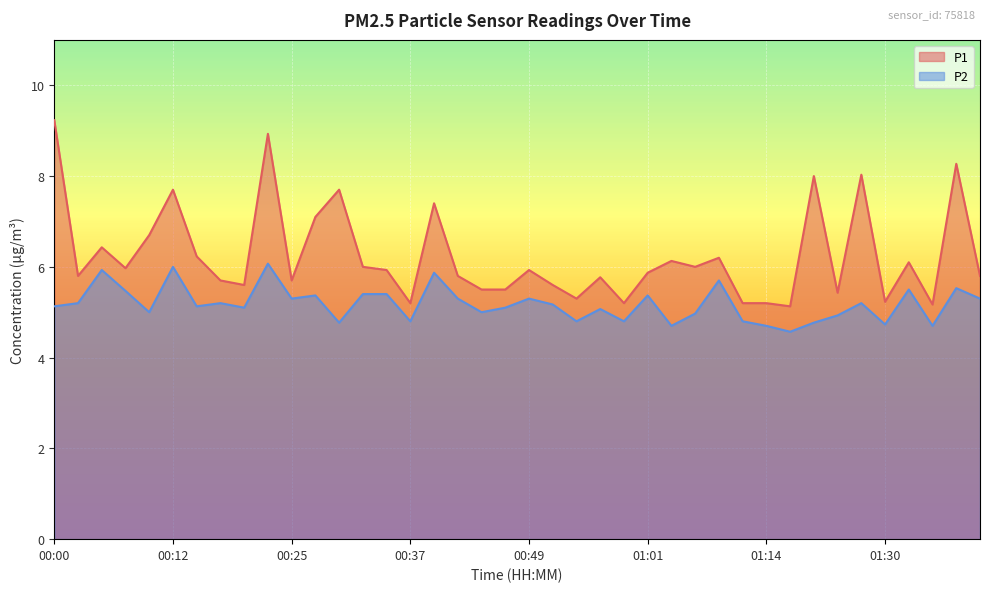

Where is the first local maximum for P2?

00:05